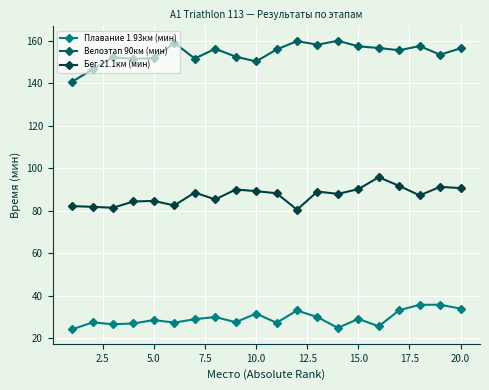

Does the chart display data point markers on the line(s)?

Yes